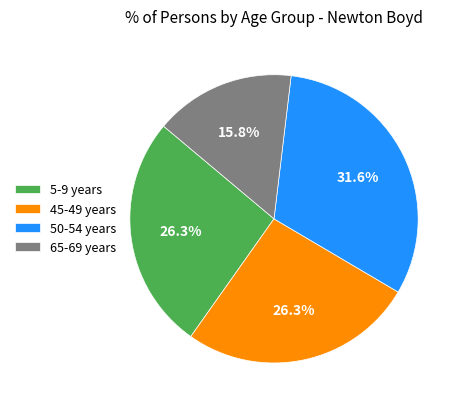

How many slices are in this pie chart?

4